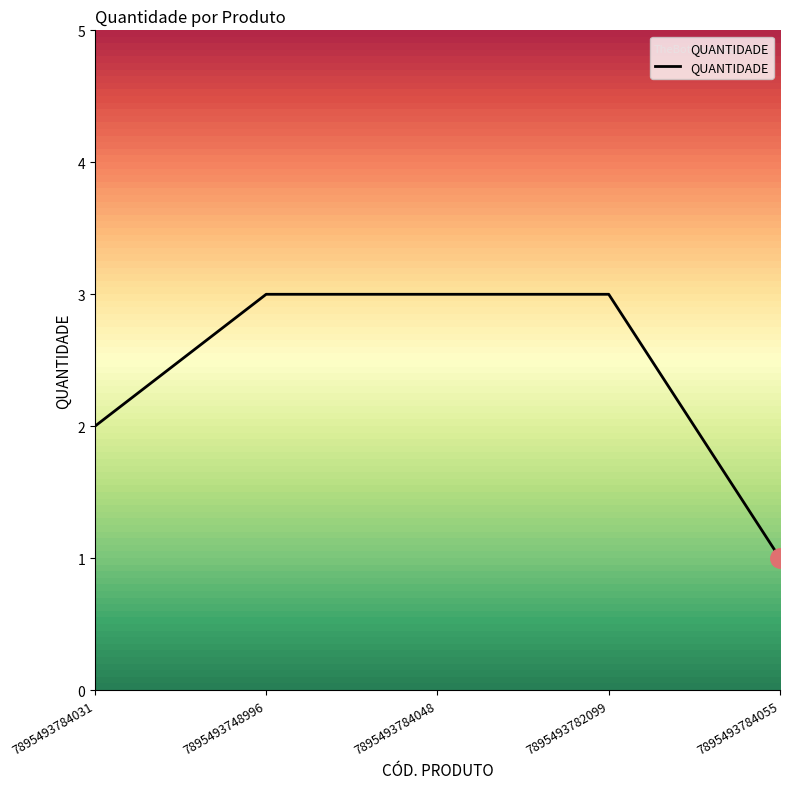

How many lines are shown in the chart?

1